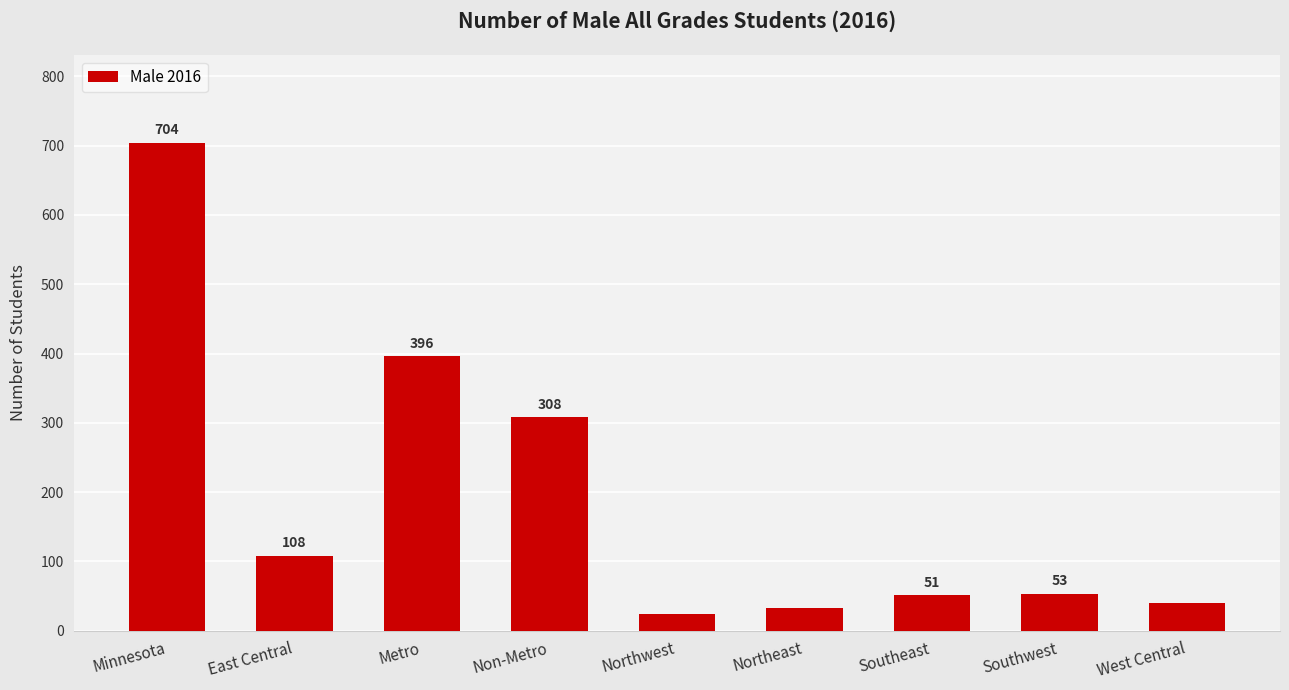

Are the bars grouped side by side (vs. stacked)?

No